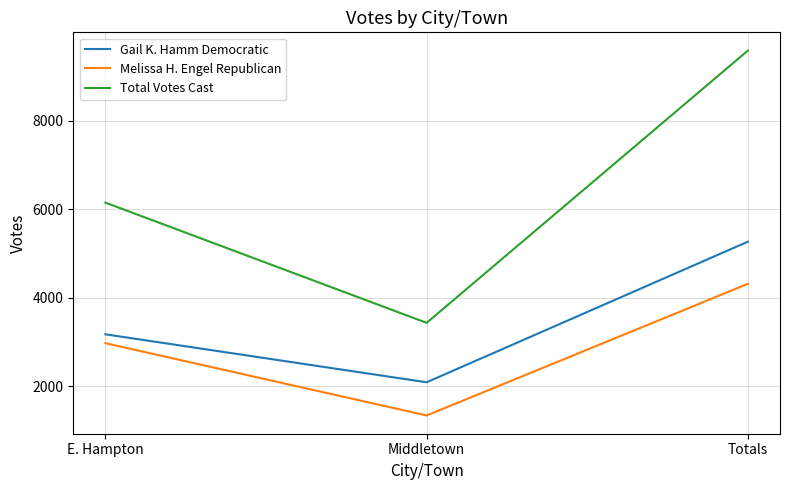

What is the sum of the Total Votes Cast values at E. Hampton and Totals?

15732